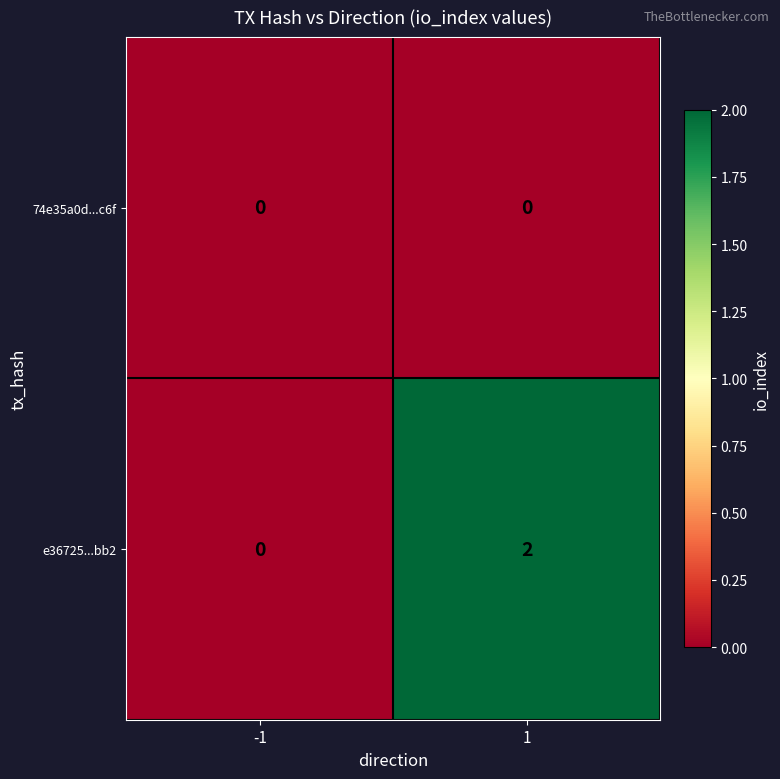

Is the value of e36725...bb2 at 1 greater than the value of 74e35a0d...c6f at -1?

Yes